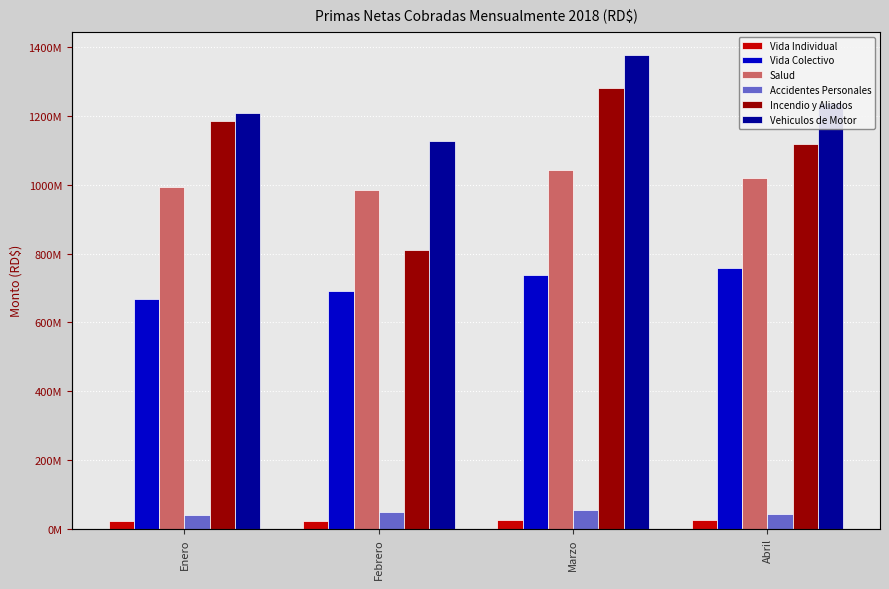

Reading right to left, what are all the values shown in this chart?

Vida Individual: 24578052.1	24183837.6	21444345.9	21163329.6
Vida Colectivo: 759338445.7	738772787.8	692347778.9	668673829.1
Salud: 1021219830.8	1044328237.6	984362601.5	993943437.9
Accidentes Personales: 42541695.9	54369011.8	48605011.2	40396805.7
Incendio y Aliados: 1119980328.3	1281714854.2	809271358.1	1186575114.4
Vehiculos de Motor: 1239605379.3	1376917863.6	1129116556.5	1210214797.8